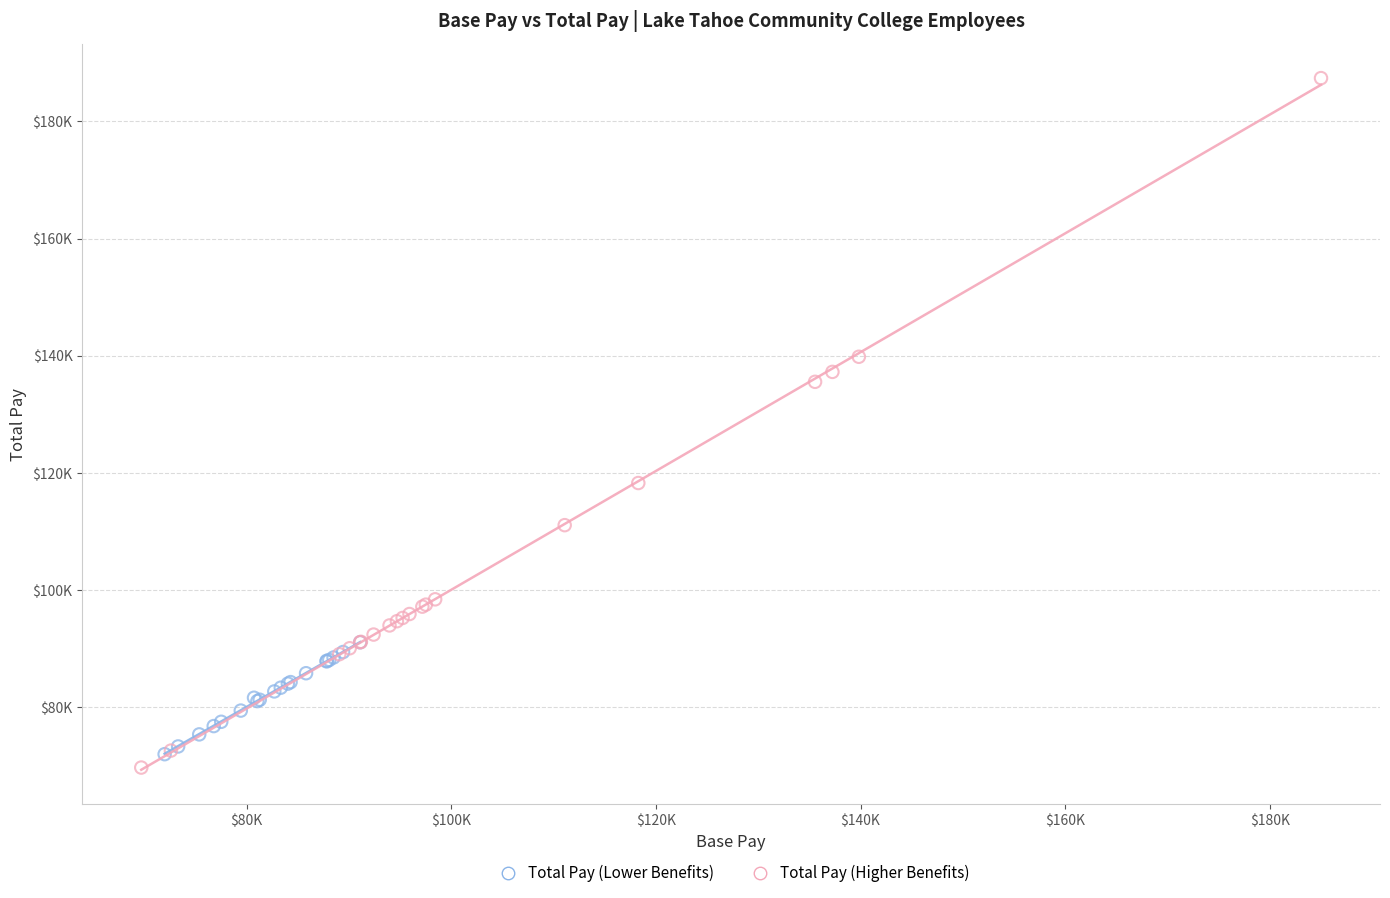

Which series has the widest spread of Y values?

Total Pay (Higher Benefits)